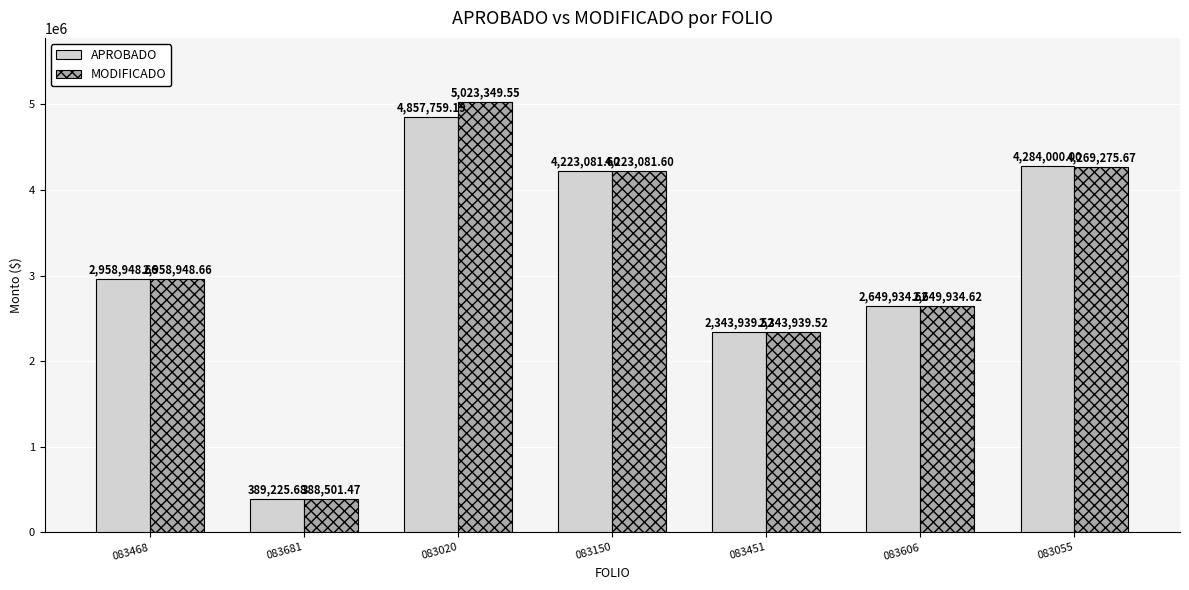

What is the difference between the highest and lowest values at 083681?

724.2